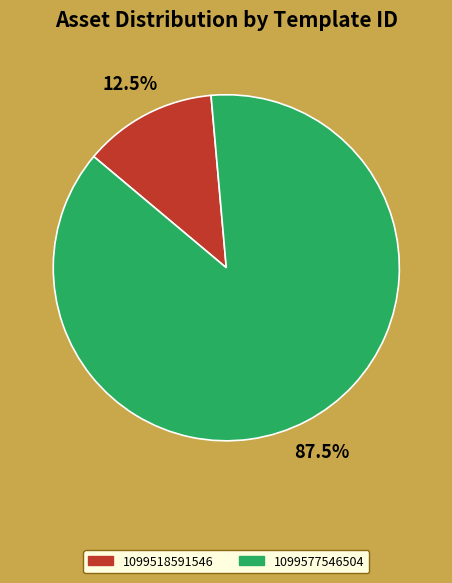

Approximately how many times larger is the value at 1099577546504 compared to 1099518591546?

7.0